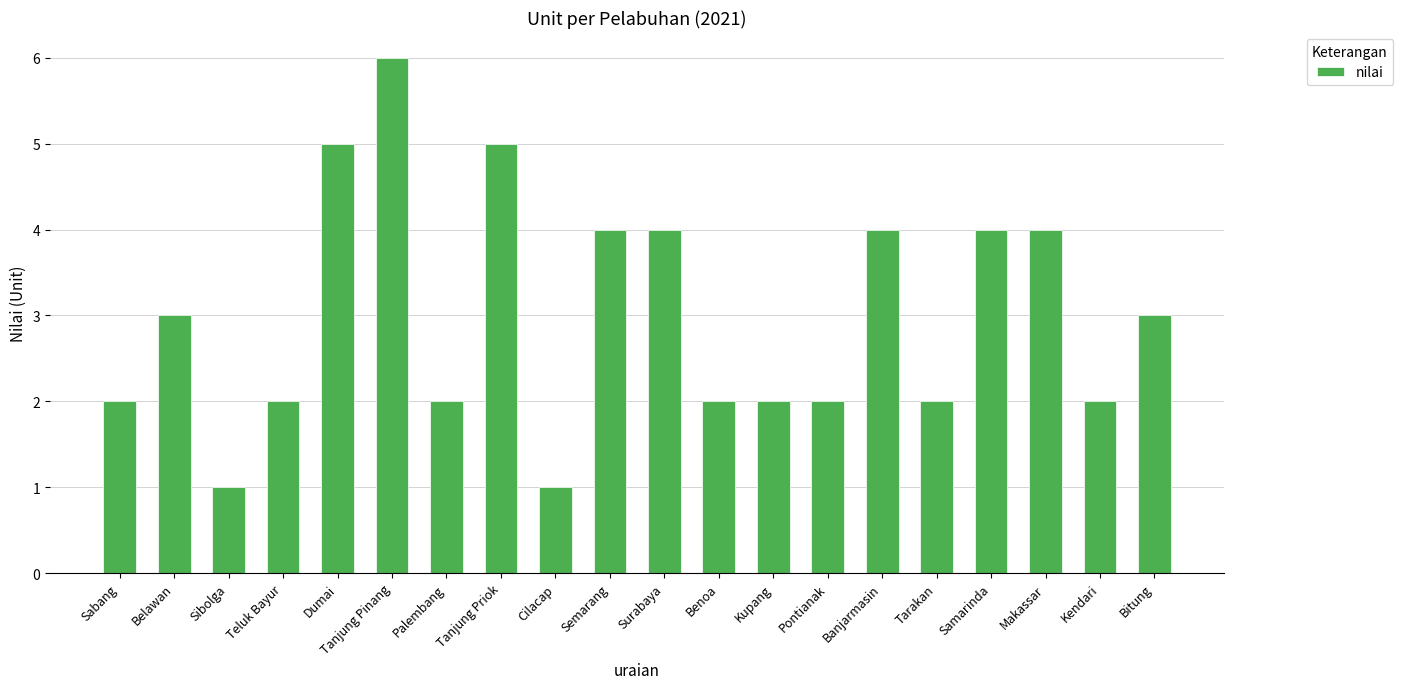

Approximately how many times larger is the value at Banjarmasin compared to Tanjung Pinang?

0.7